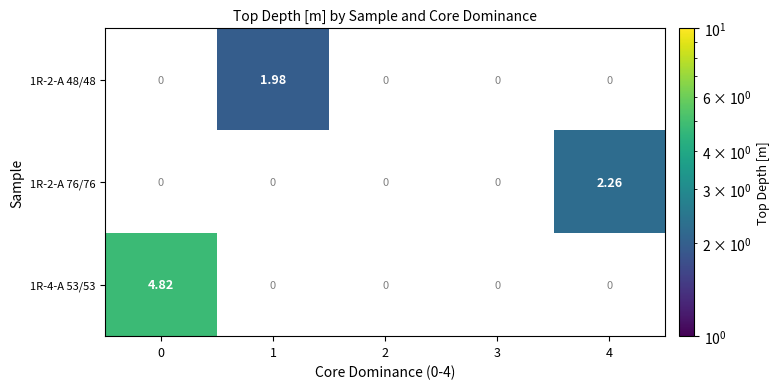

Is the value of 1R-4-A 53/53 at 2 greater than the value of 1R-2-A 76/76 at 4?

No